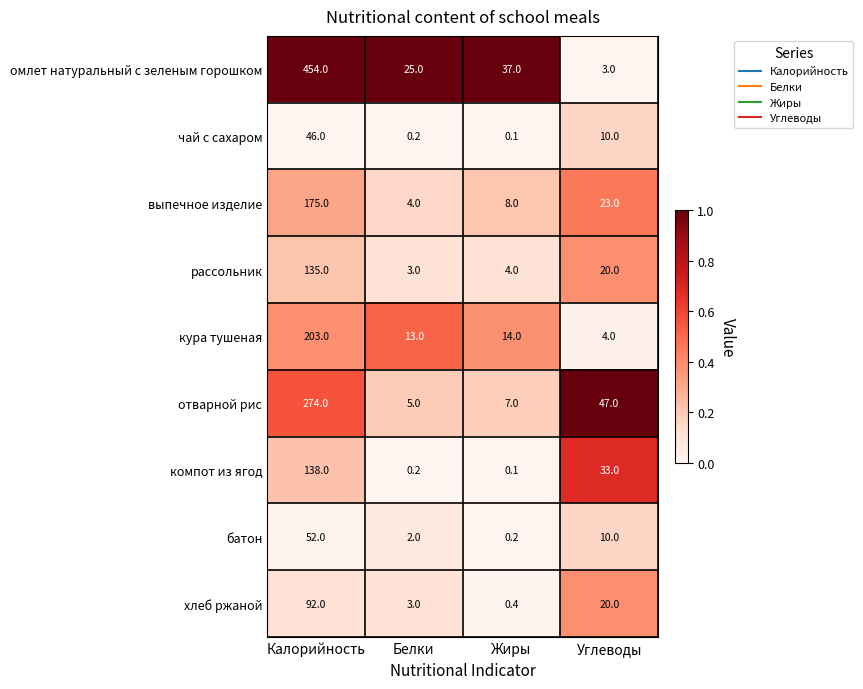

At how many categories does at least one series exceed 0?

4